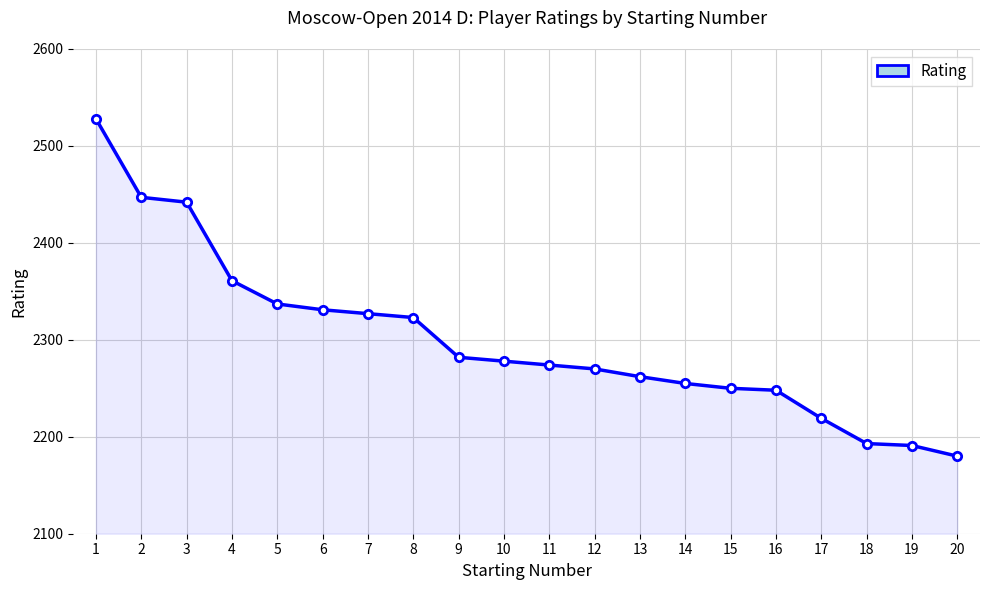

How many values are below 2278?

10